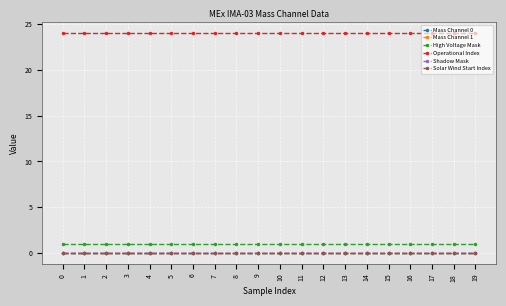

At how many categories does at least one series exceed 13?

20